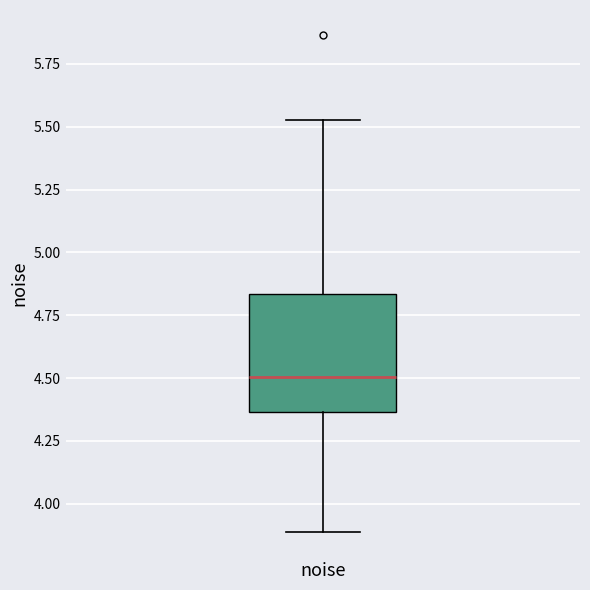

Where does the lower whisker of the box for noise end on the y-axis? The values are not printed on the chart, so give them approximately, as read against the axis.

3.90